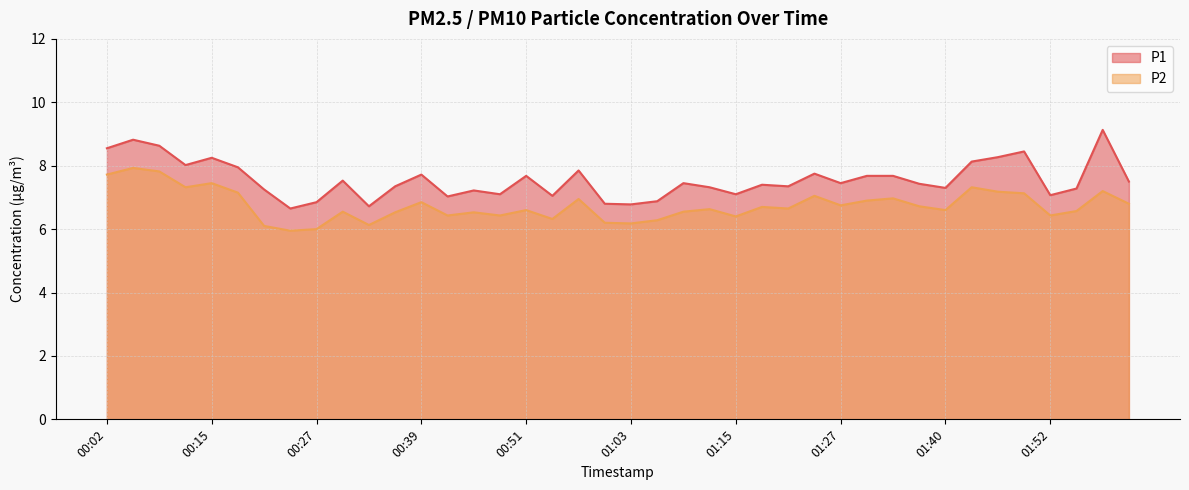

At which label is P1 closest to 7?

00:42